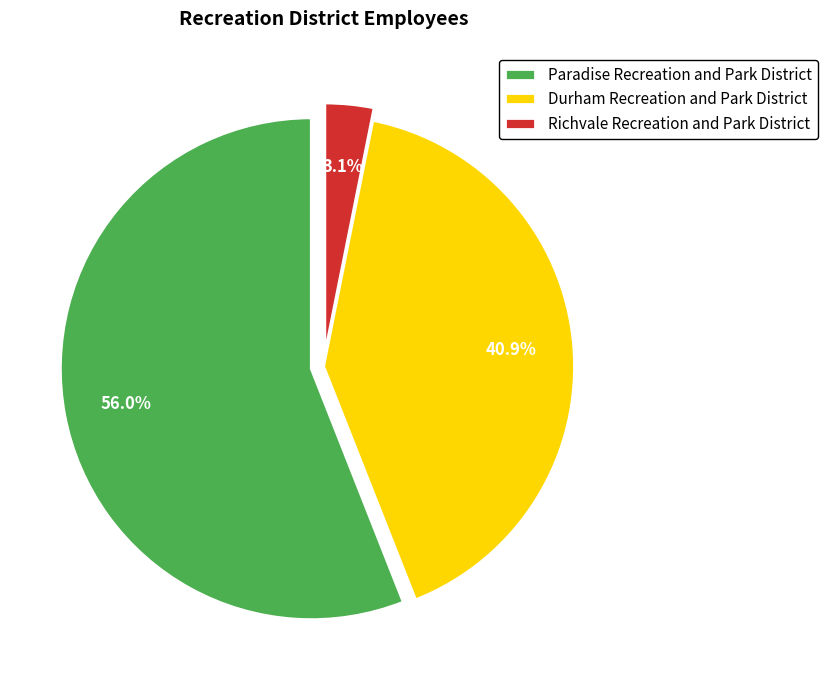

The Durham Recreation and Park District slice represents 41% of the pie. True or false?

True